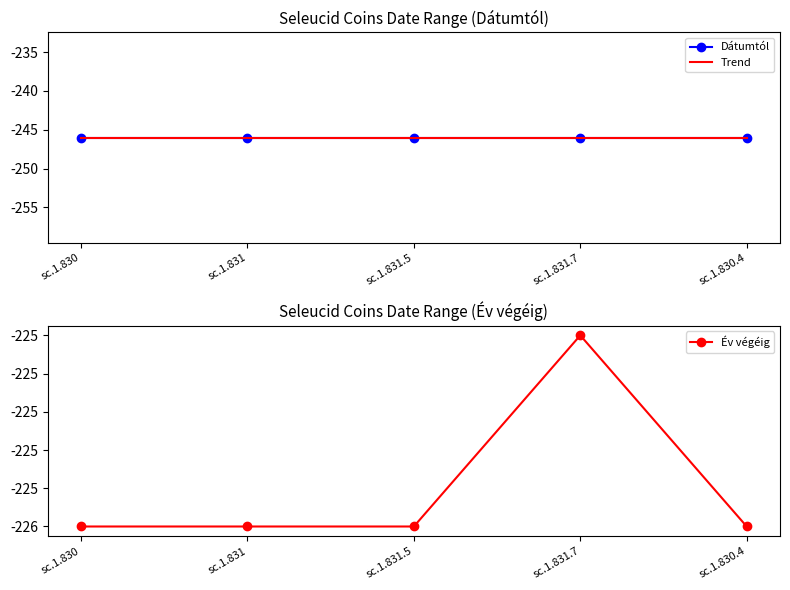

How many lines are shown in the chart?

3